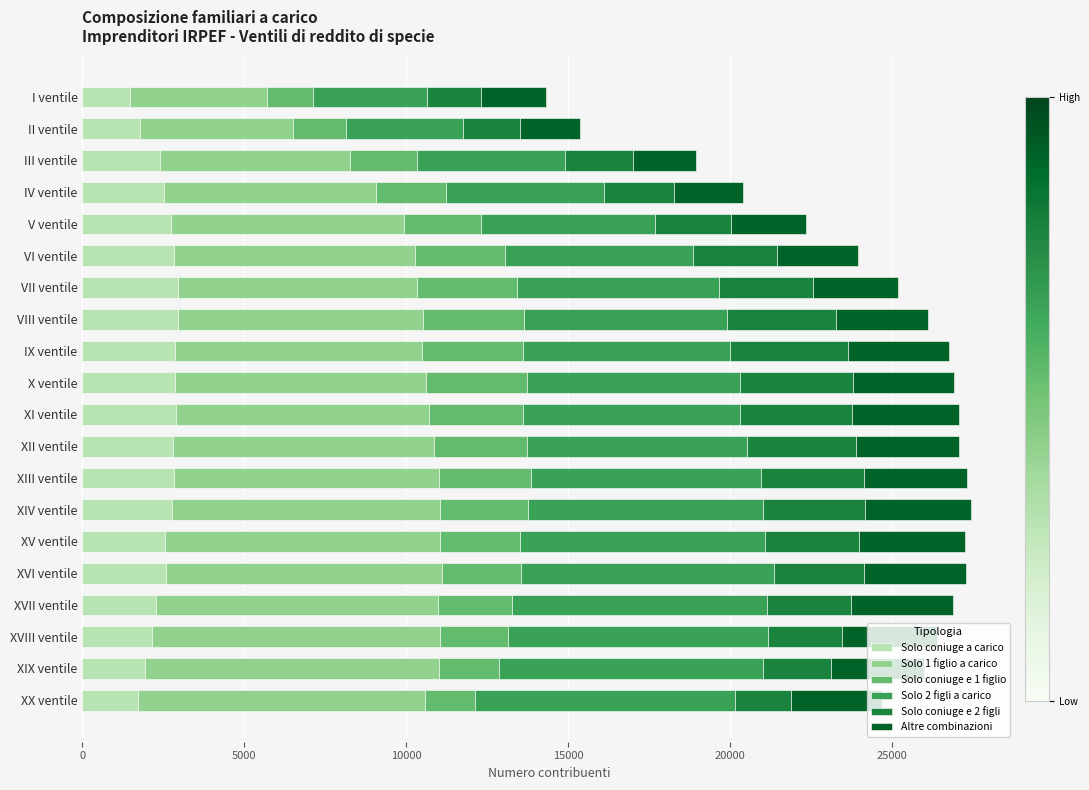

What is the total value across all series at XVIII ventile?

26419